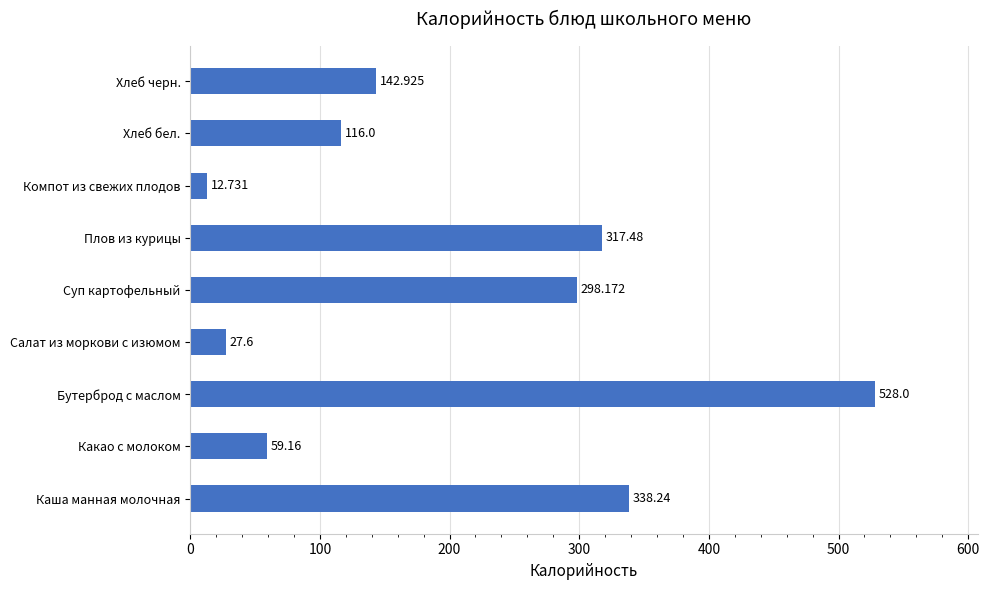

List the labels in order of value, largest first.

Бутерброд с маслом, Каша манная молочная, Плов из курицы, Суп картофельный, Хлеб черн., Хлеб бел., Какао с молоком, Салат из моркови с изюмом, Компот из свежих плодов